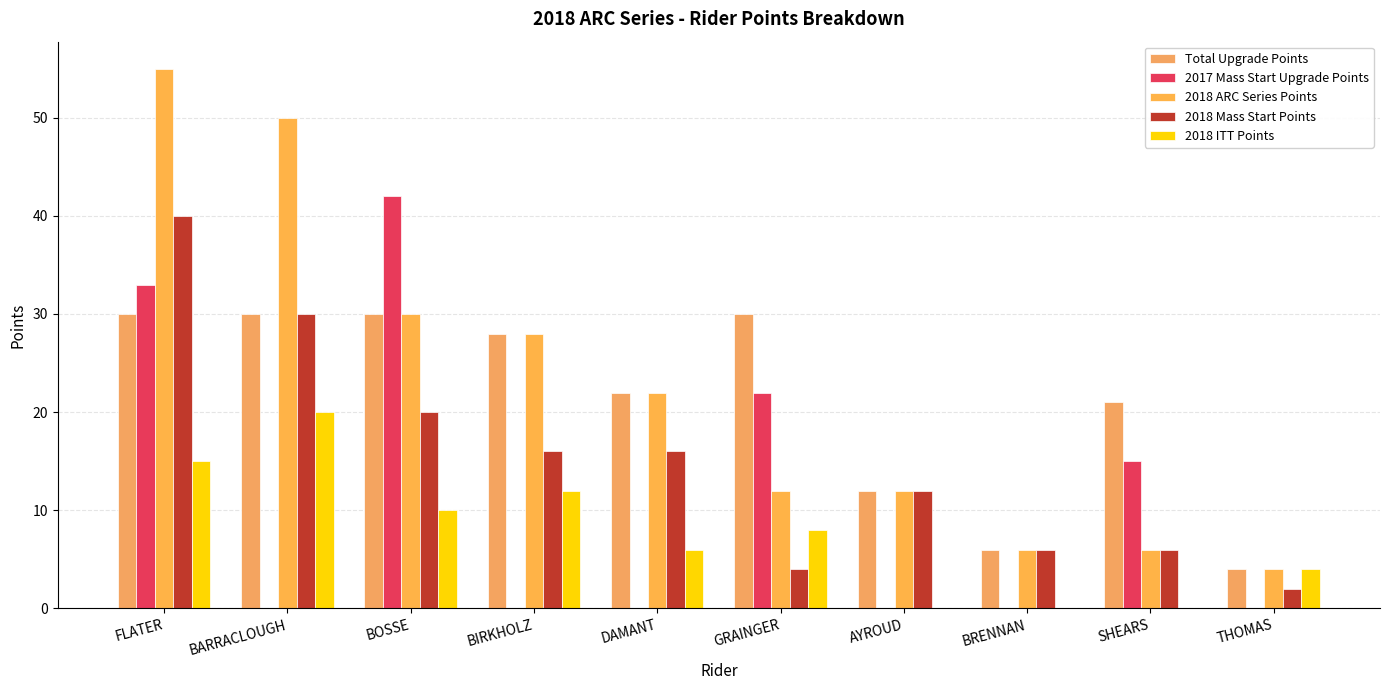

Where does the 2018 ITT Points series first go above 8?

FLATER